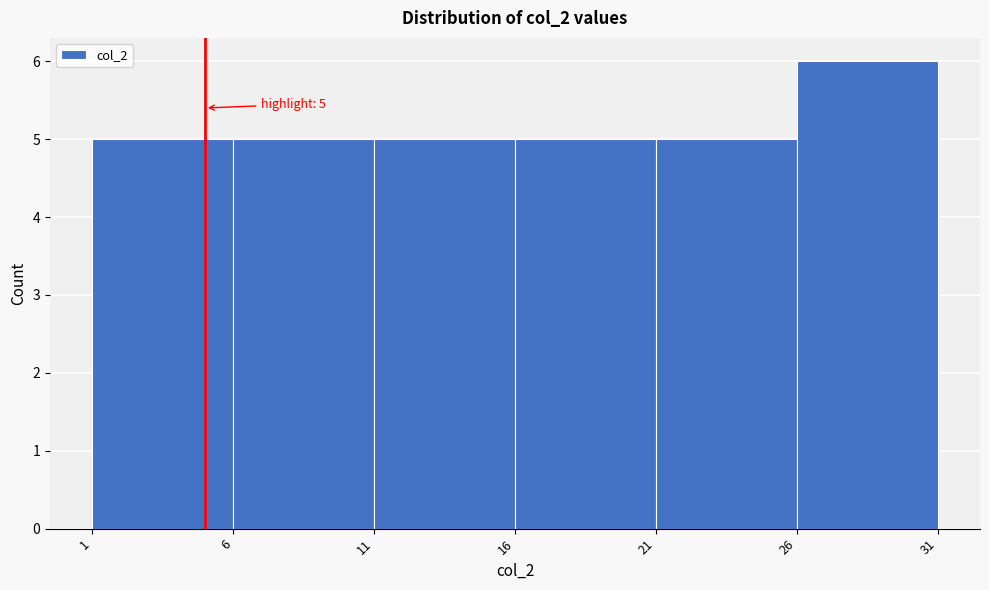

Over which range of the x-axis is the bar tallest?

26 to 31